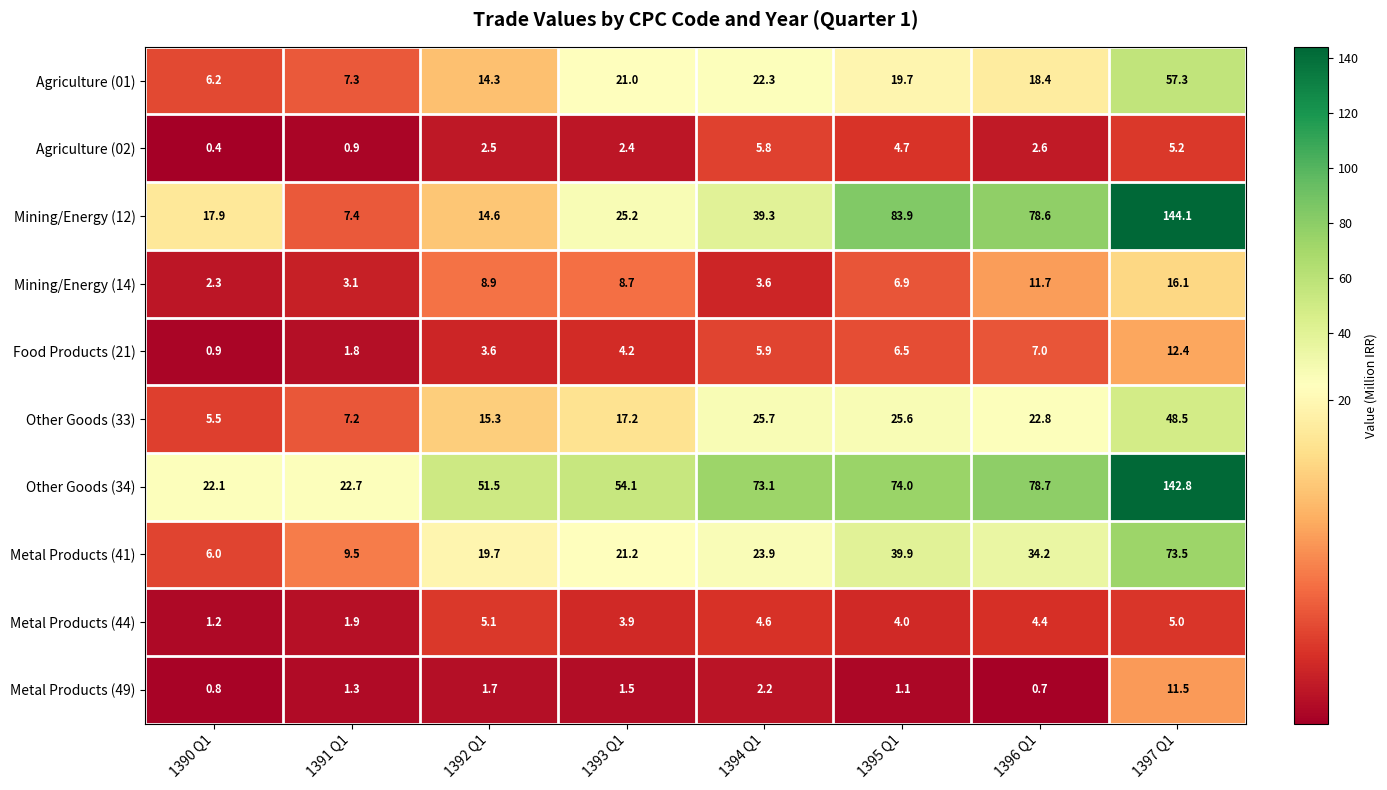

Is it true that Other Goods (34) equals 31.0 at 1393 Q1?

False